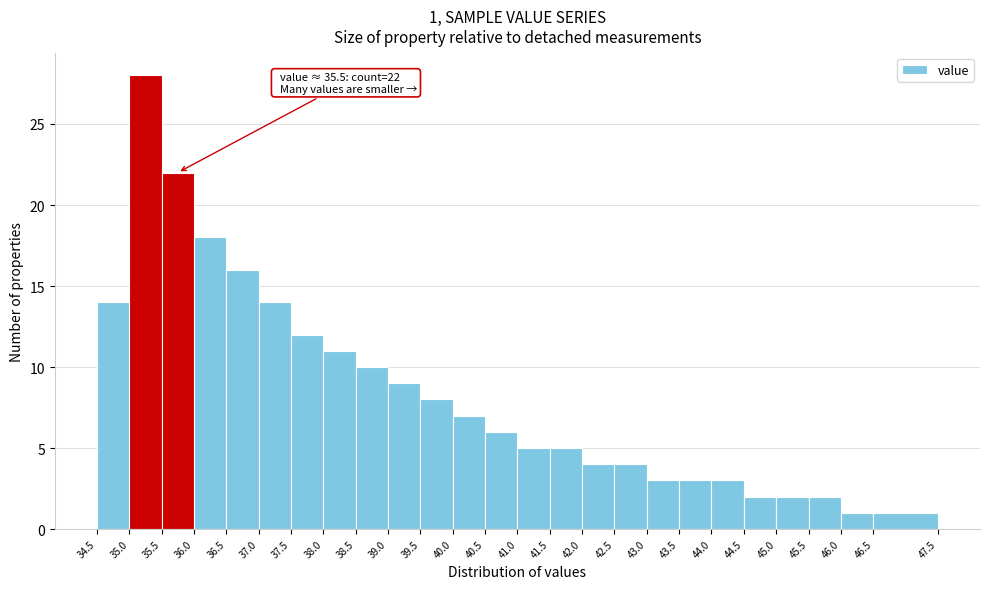

Which range on the x-axis has the tallest bar?

35.0 to 35.5